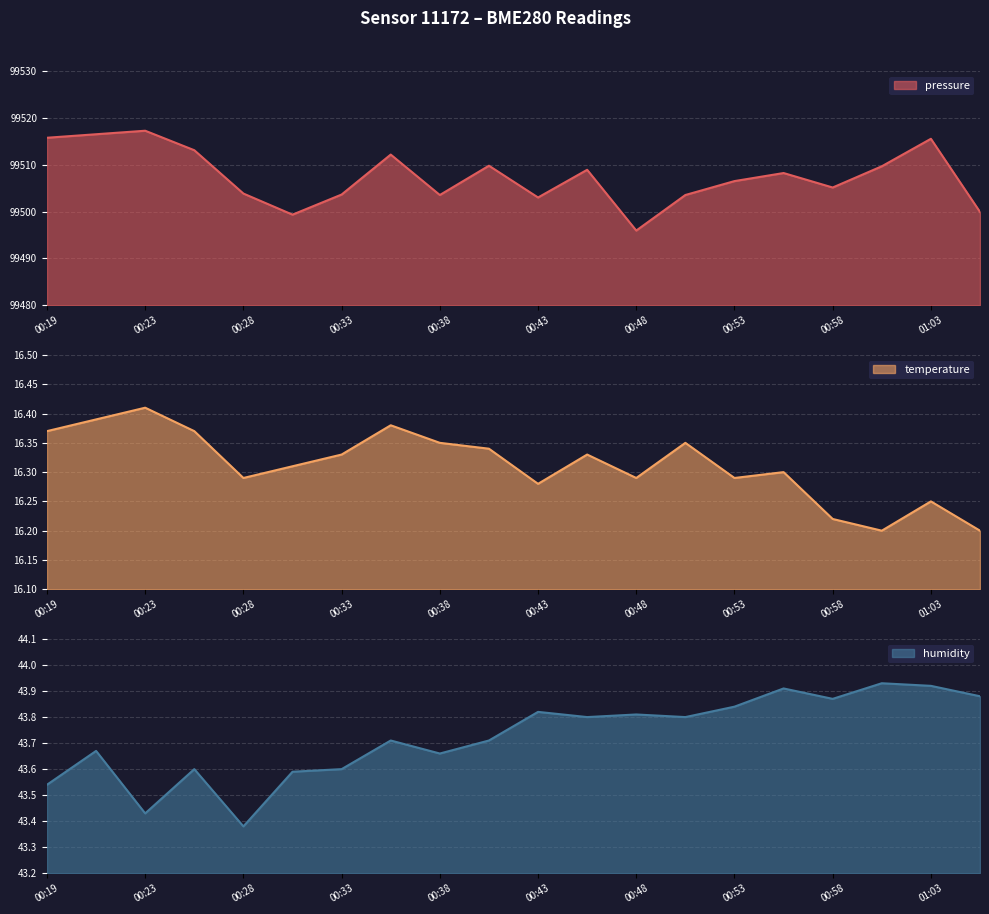

Which series has the largest range (max minus min)?

pressure